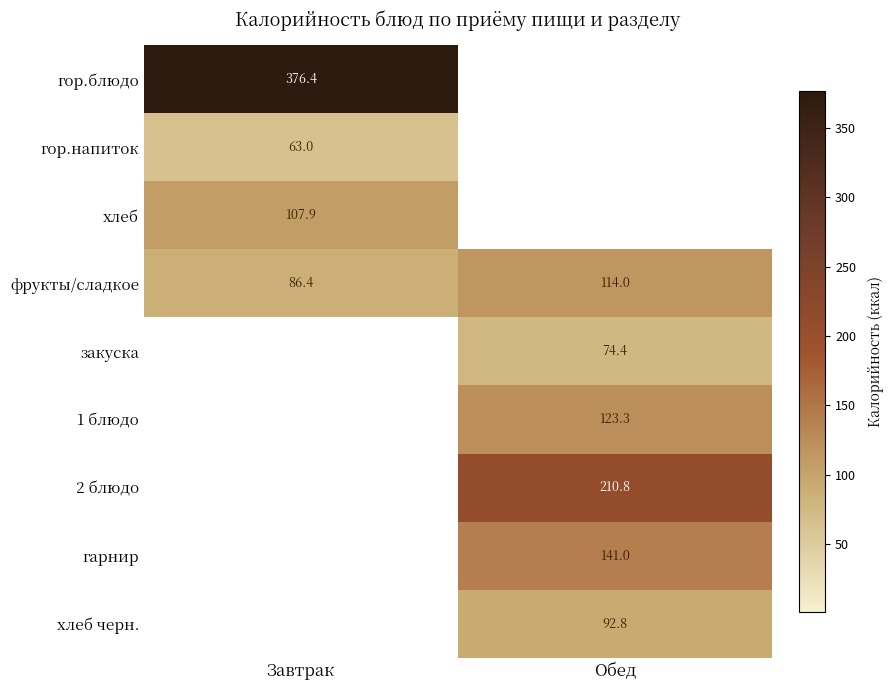

Rank the categories by фрукты/сладкое value from lowest to highest.

Завтрак, Обед